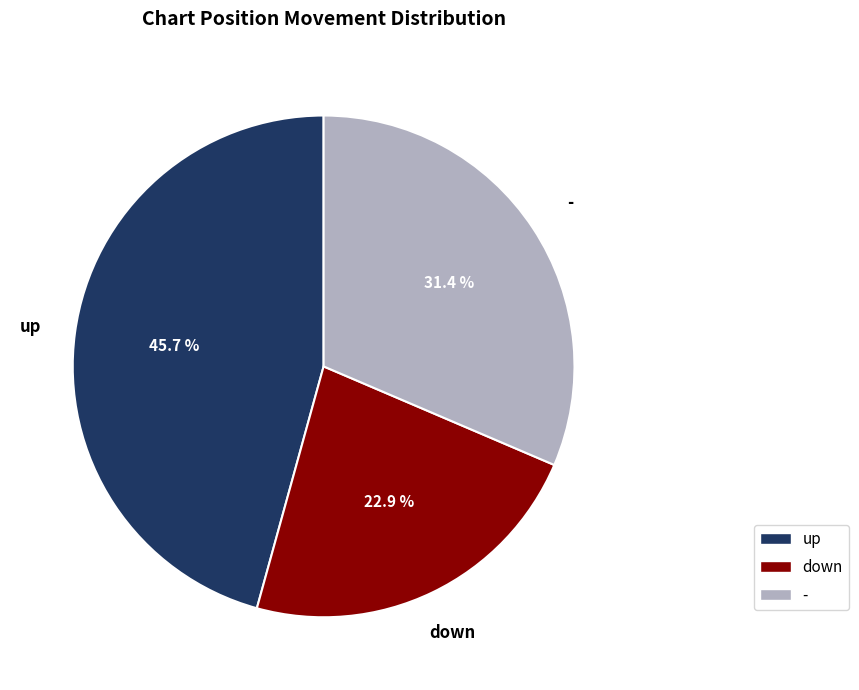

Approximately how many times larger is the value at down compared to -?

0.7